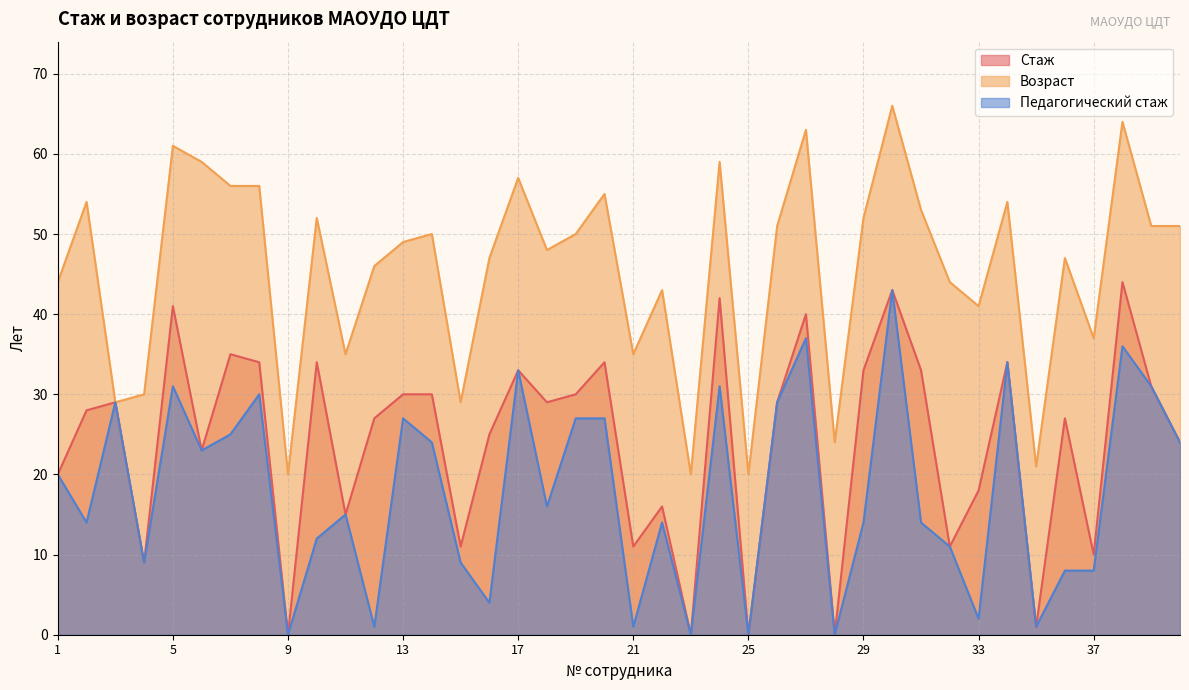

Rank the series by their average value, from highest to lowest.

Возраст, Стаж, Педагогический стаж